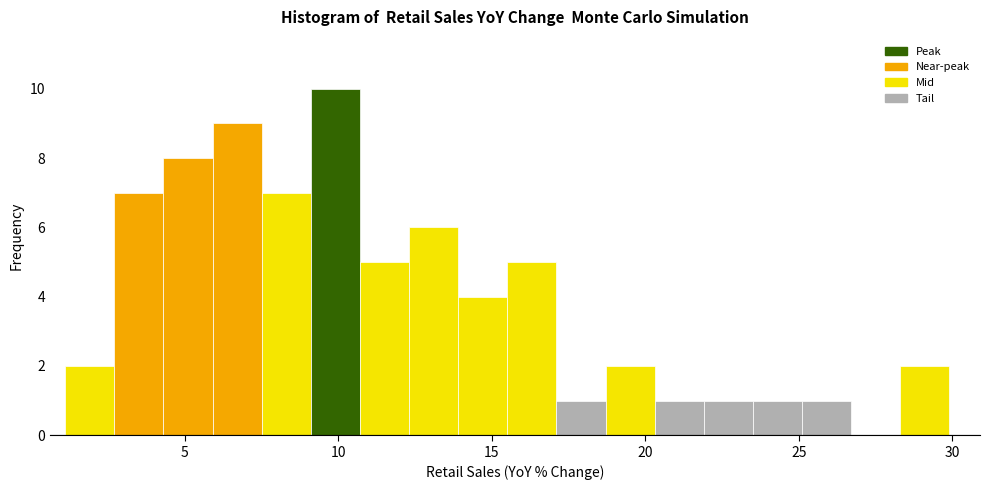

Read against the x-axis, roughly where is the centre of the tallest bar?

10.0